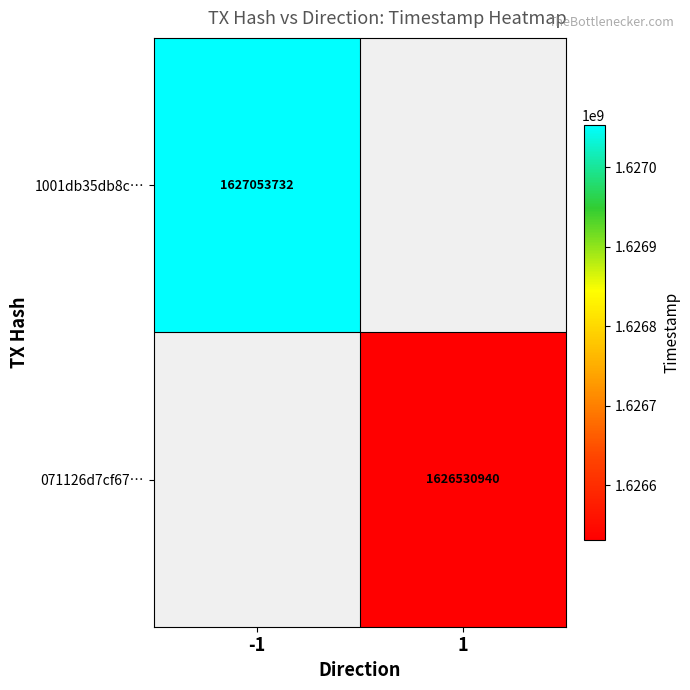

The 071126d7cf67… series shows 2505994668.3 at 1. True or false?

False